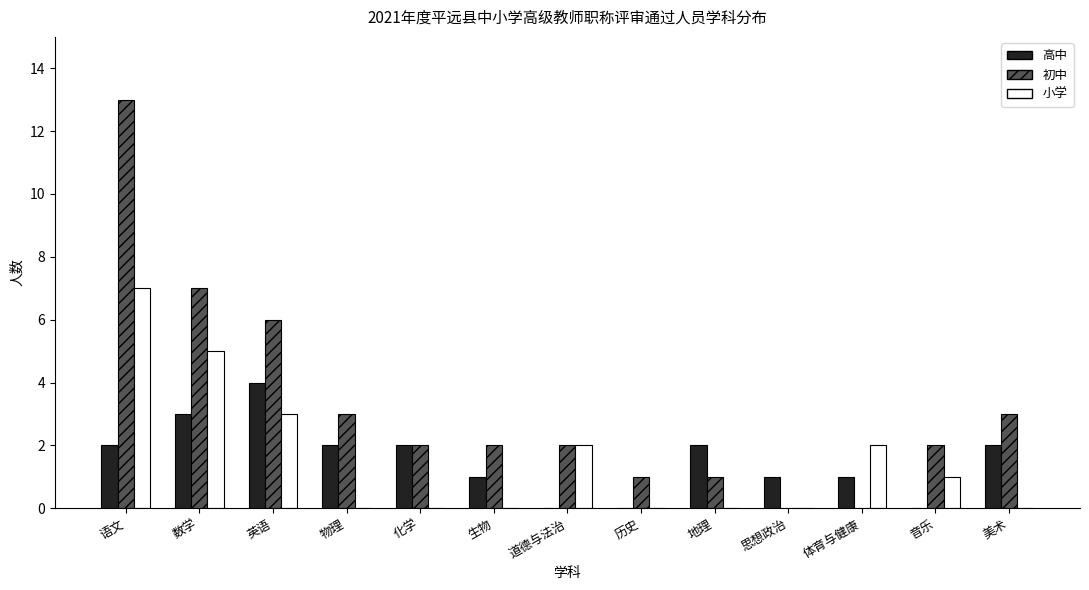

The value of 小学 at 英语 is 4. True or false?

False